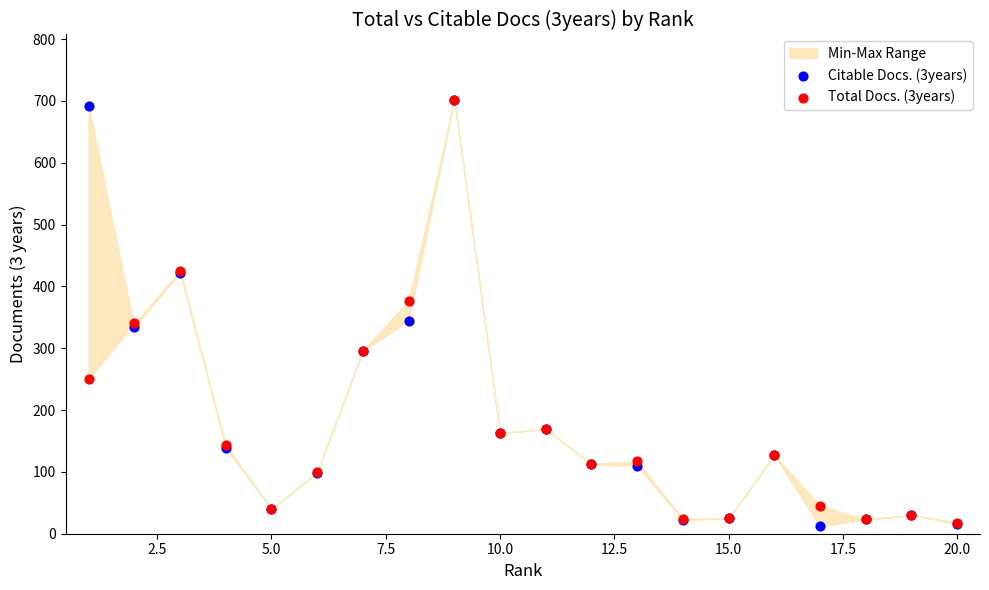

Which series has the largest Y range (max minus min)?

Citable Docs. (3years)